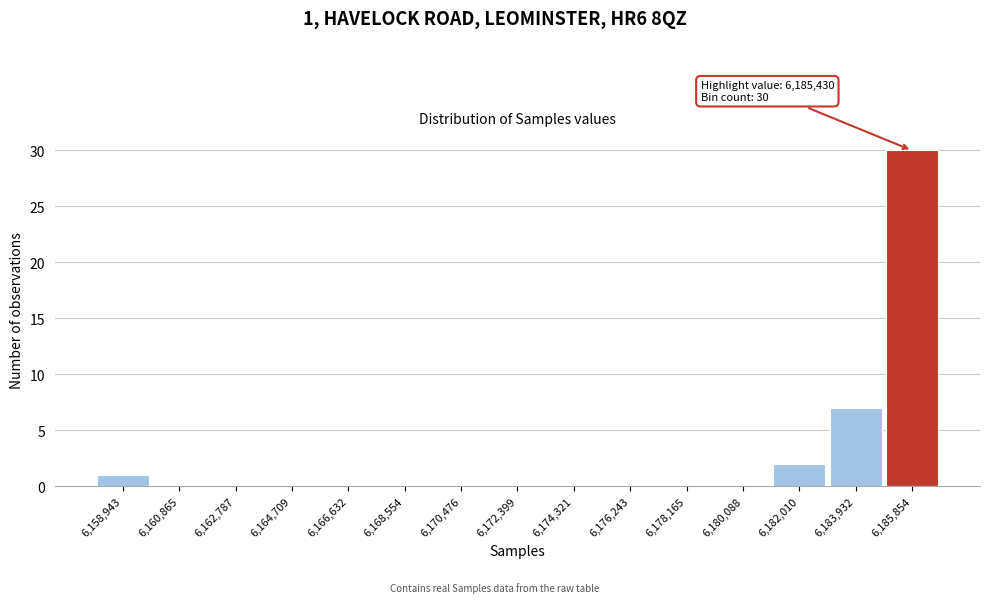

Over which range of the x-axis is the bar tallest?

6184800 to 6186800